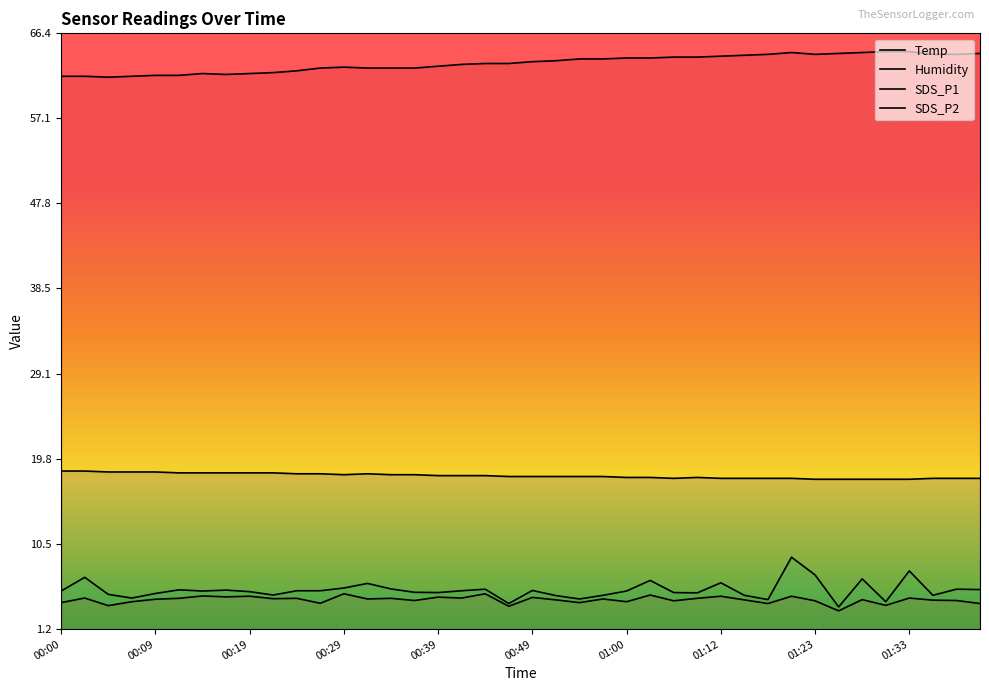

What is the value of the Humidity point at the 7th from the left?

62.0